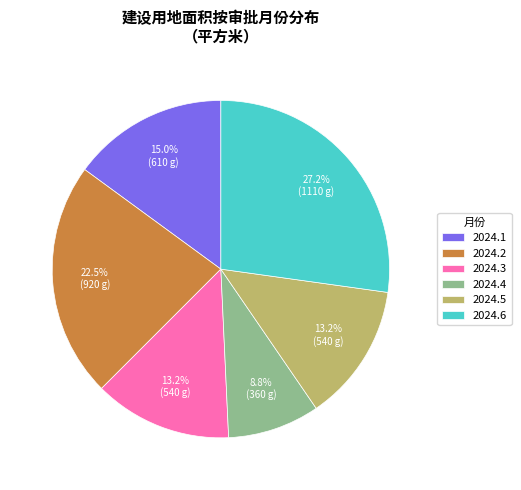

Does any single category account for the majority?

No